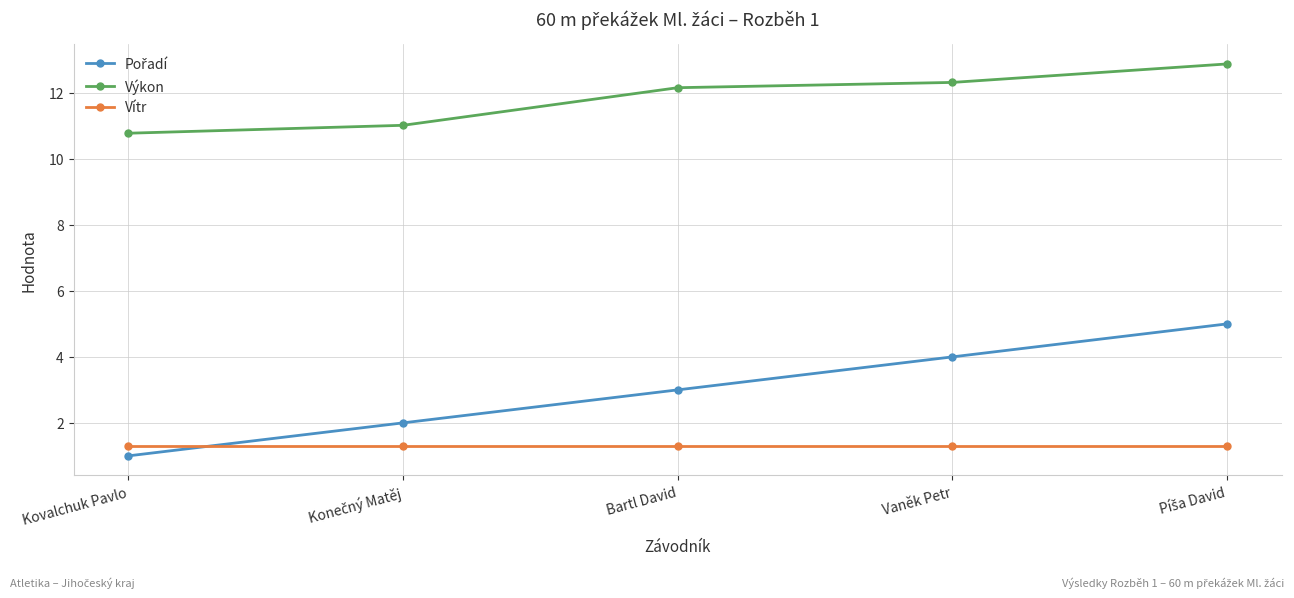

True or false: Vítr and Výkon cross at least once.

False